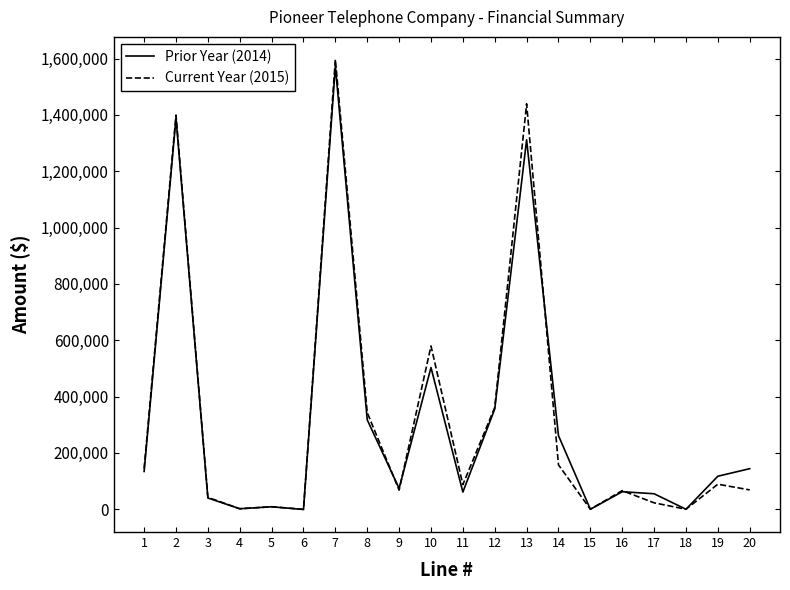

How many lines are shown in the chart?

2